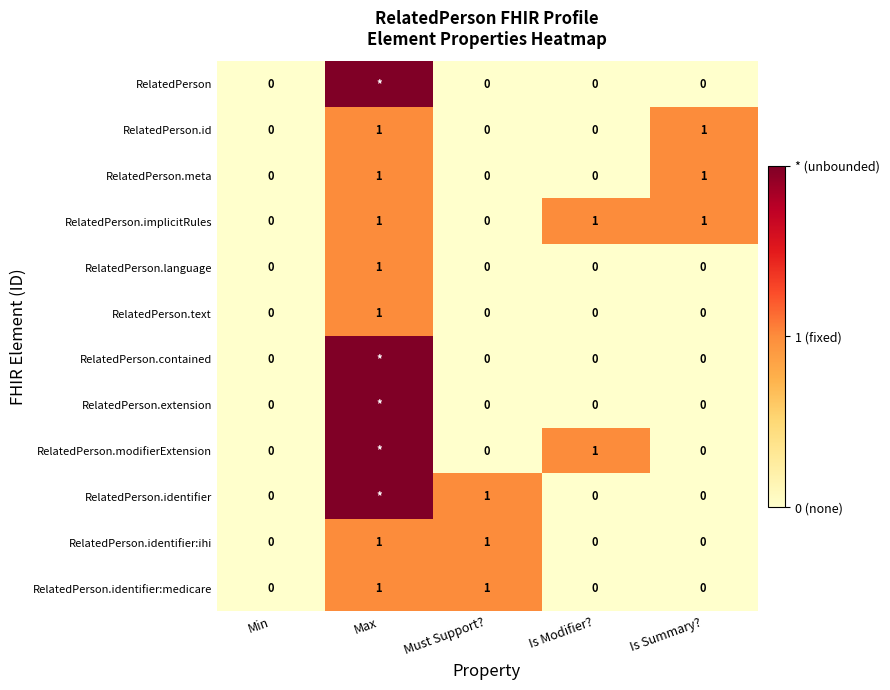

What is the total value across all series at Is Summary??

3